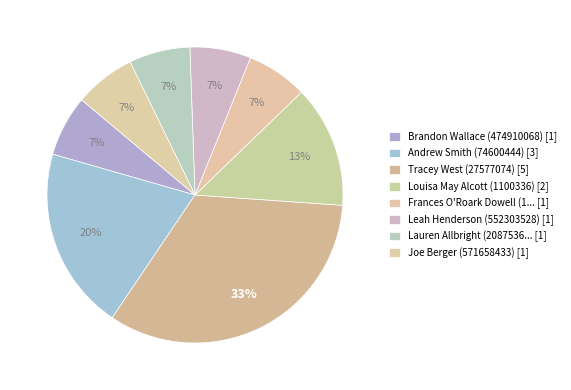

How many segments does this pie chart have?

8